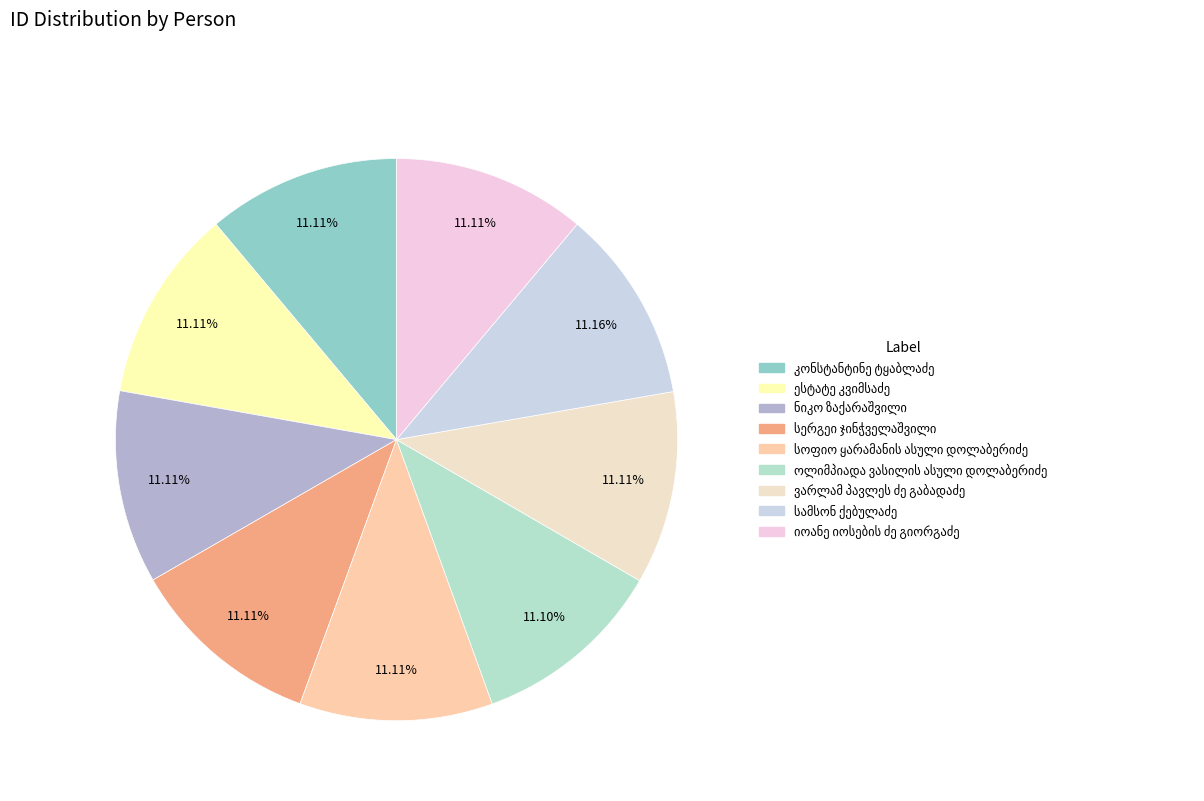

Count the number of slices in the pie.

9